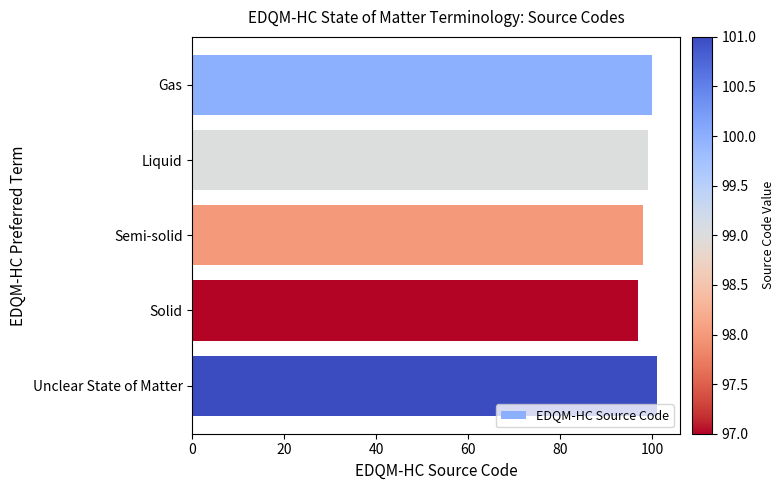

What is the change in value from Gas to Solid?

-3